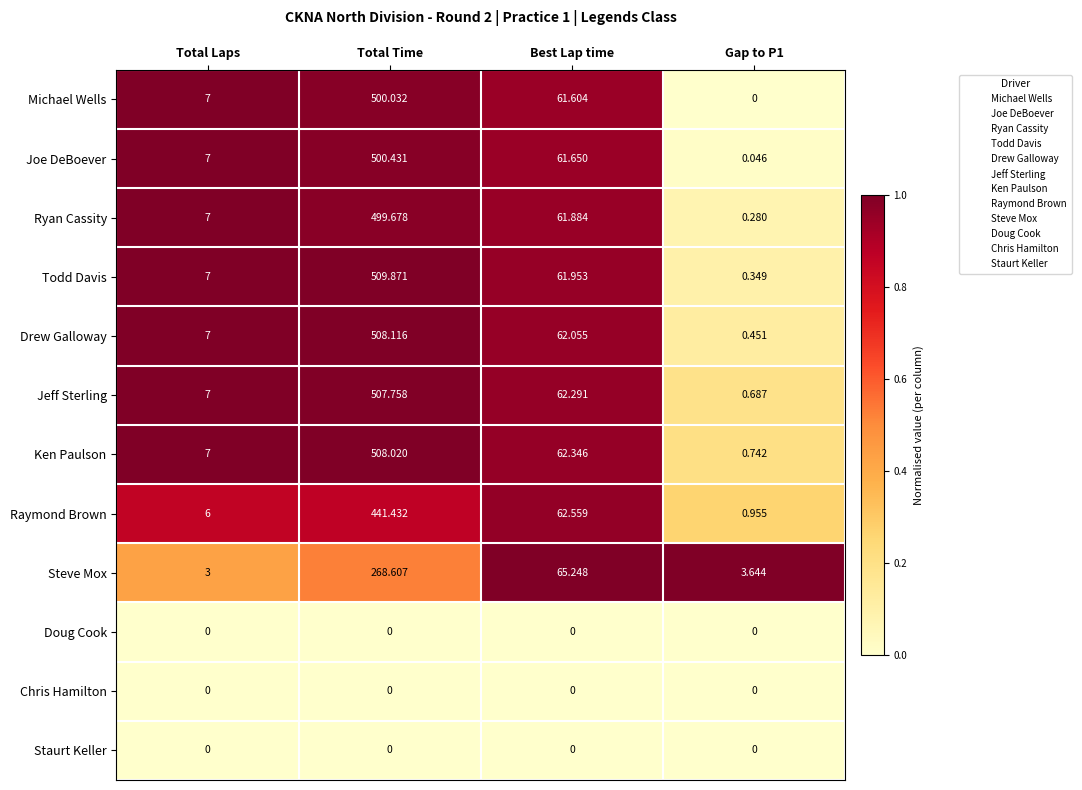

At which label is Todd Davis closest to 255?

Best Lap time